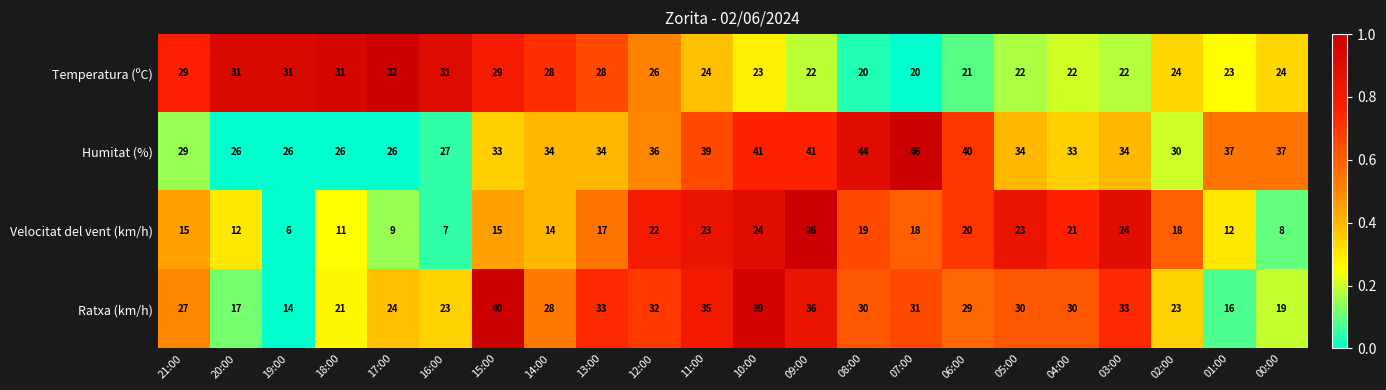

Where does the Temperatura (ºC) series first go above 24?

21:00